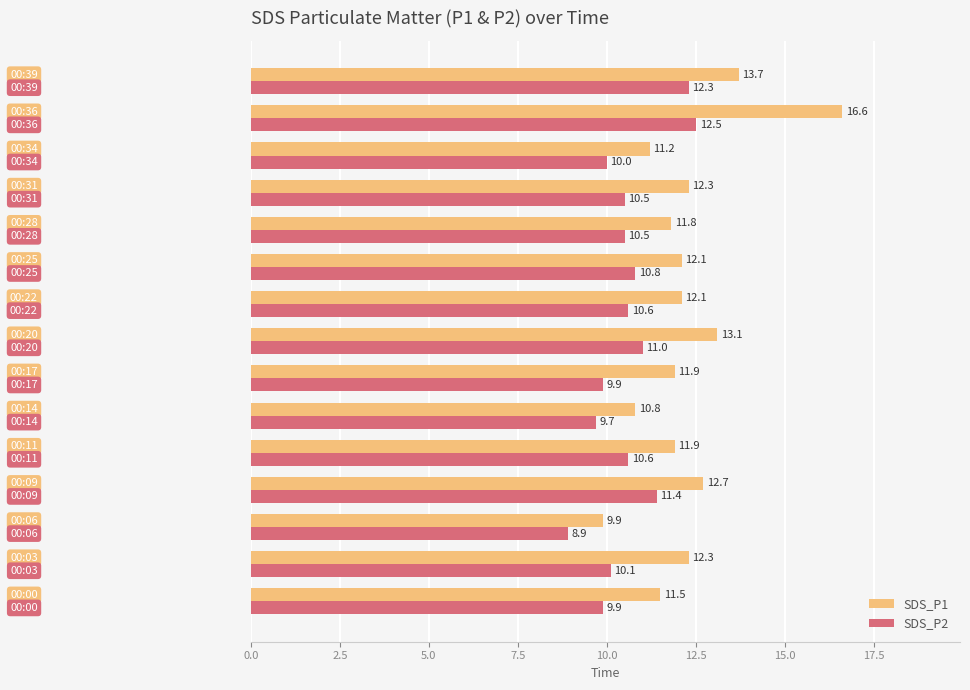

What is the smallest value displayed?

8.9